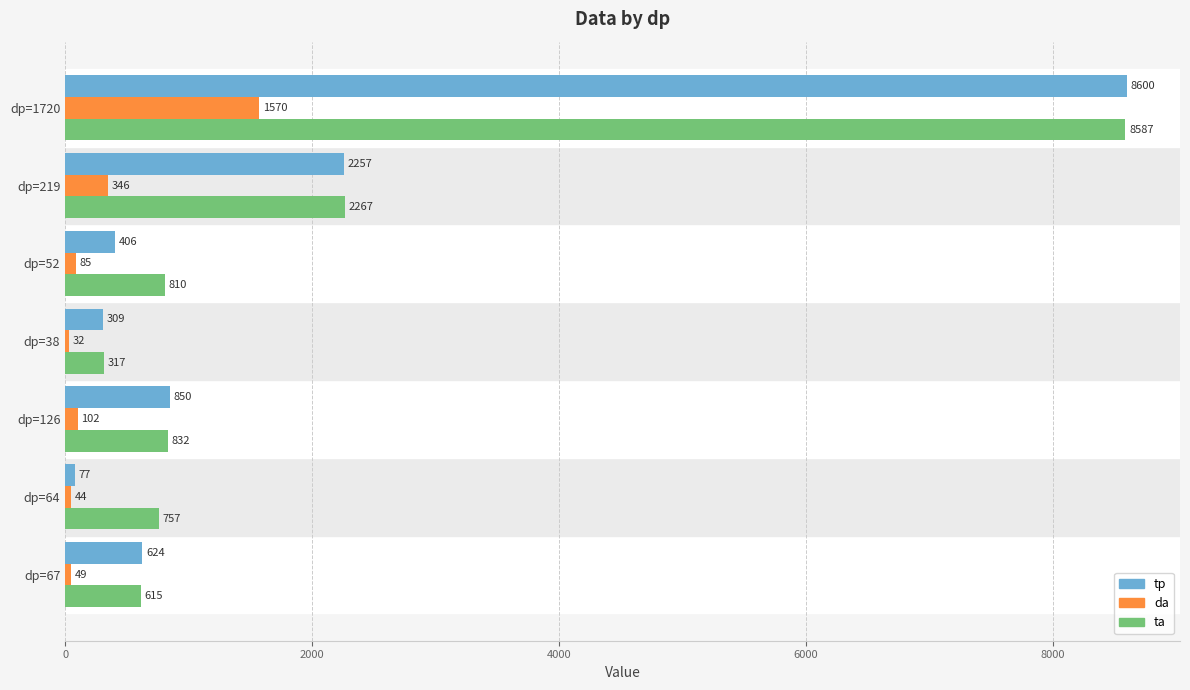

What is the sum of all tp values?

13123